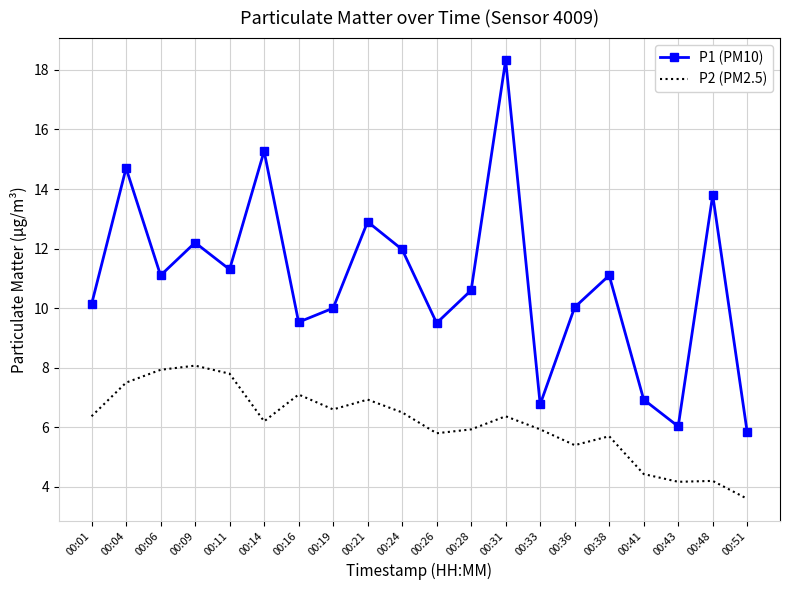

True or false: P2 (PM2.5) and P1 (PM10) intersect in this chart.

False